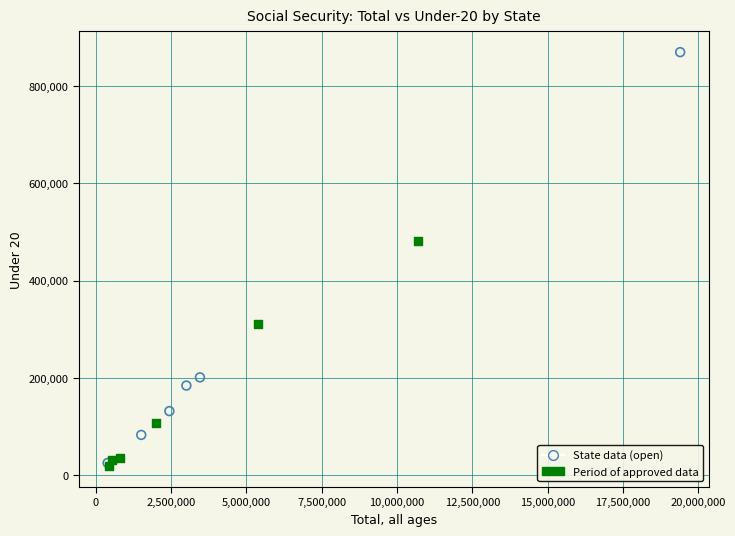

Which series has the largest Y range (max minus min)?

State data (open)